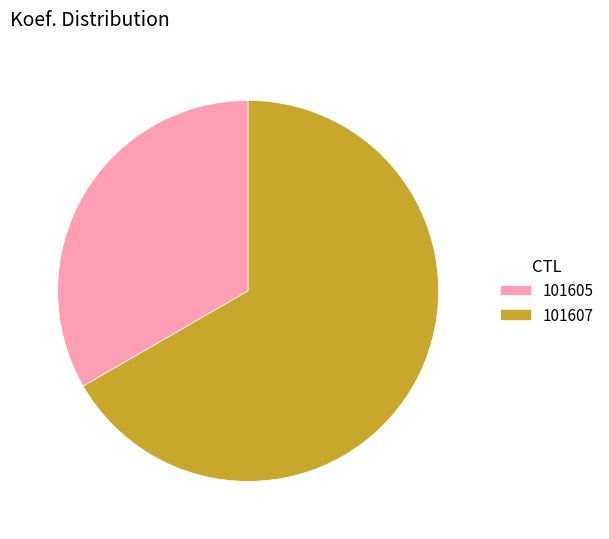

Which slice is the smallest?

101605